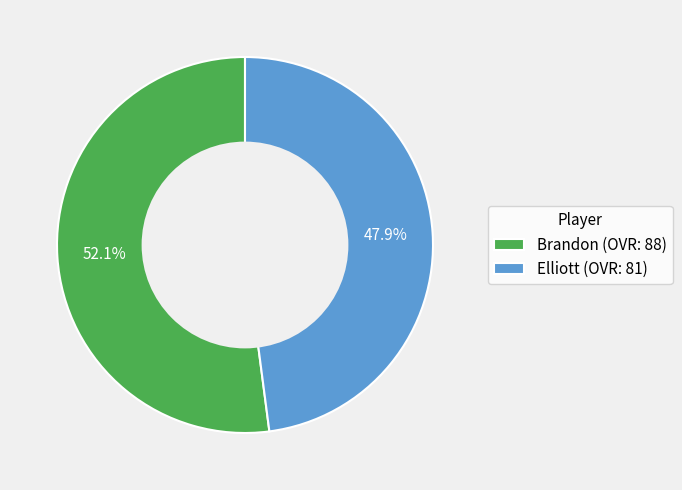

Count the number of slices in the pie.

2